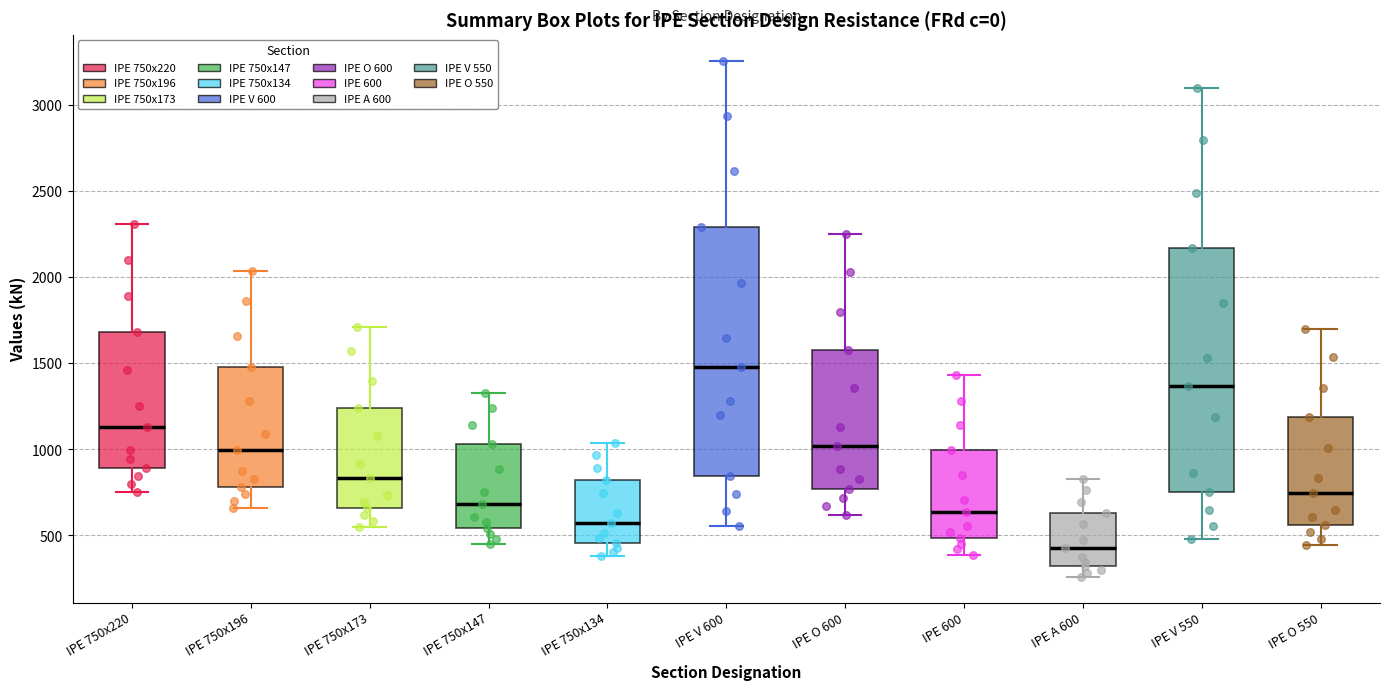

Which box has the lowest median line?

IPE A 600